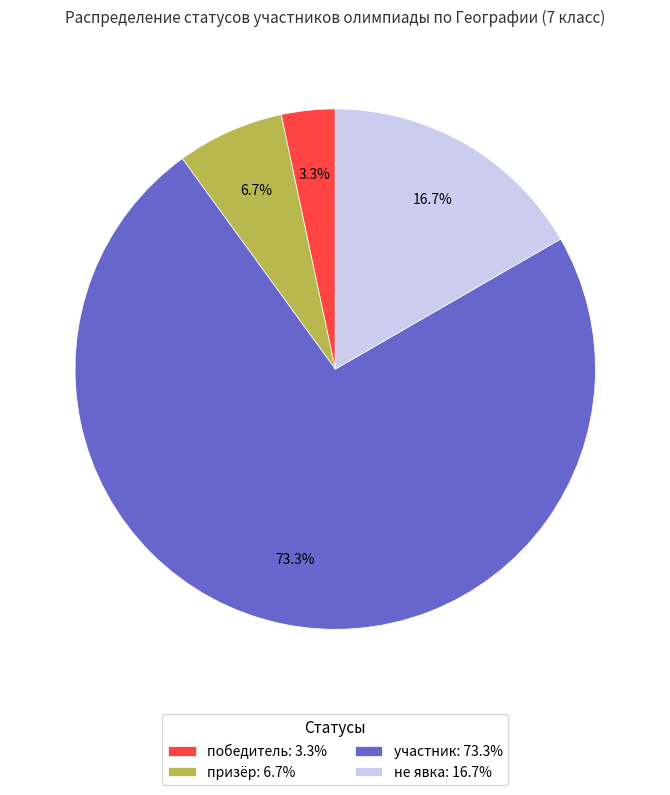

What is the total percentage of победитель and призёр?

10.0%